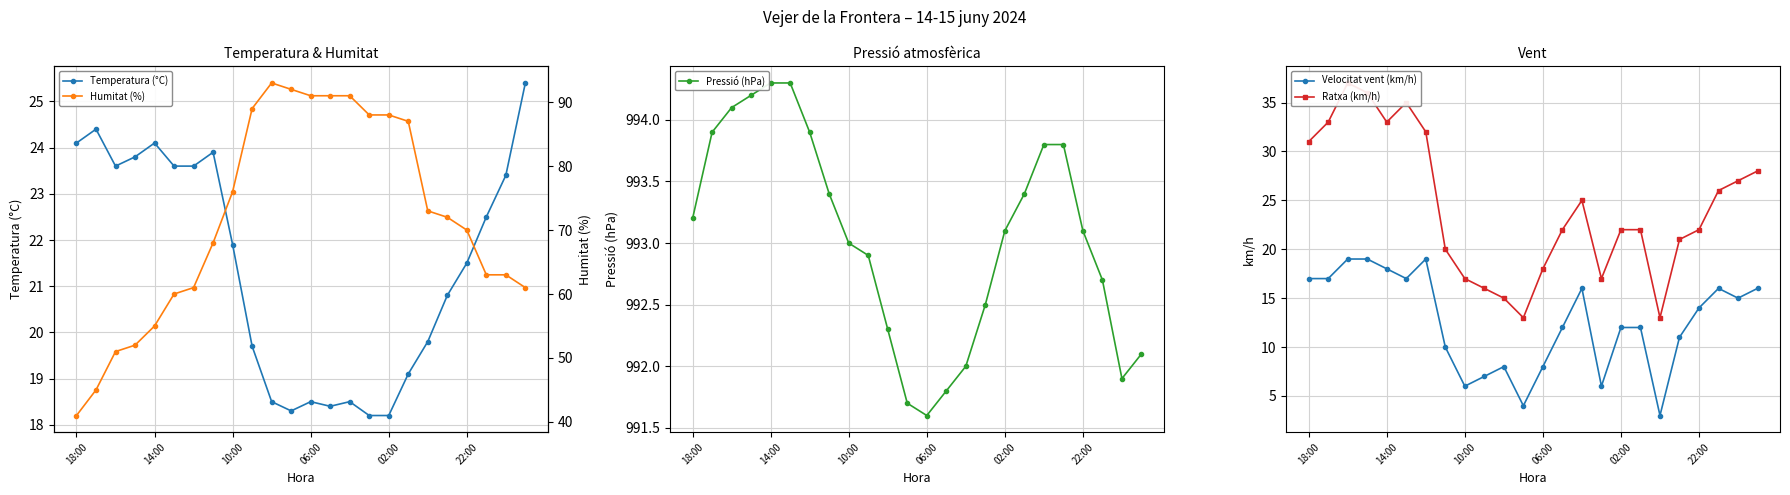

Where is the first local maximum for Humitat (%)?

10